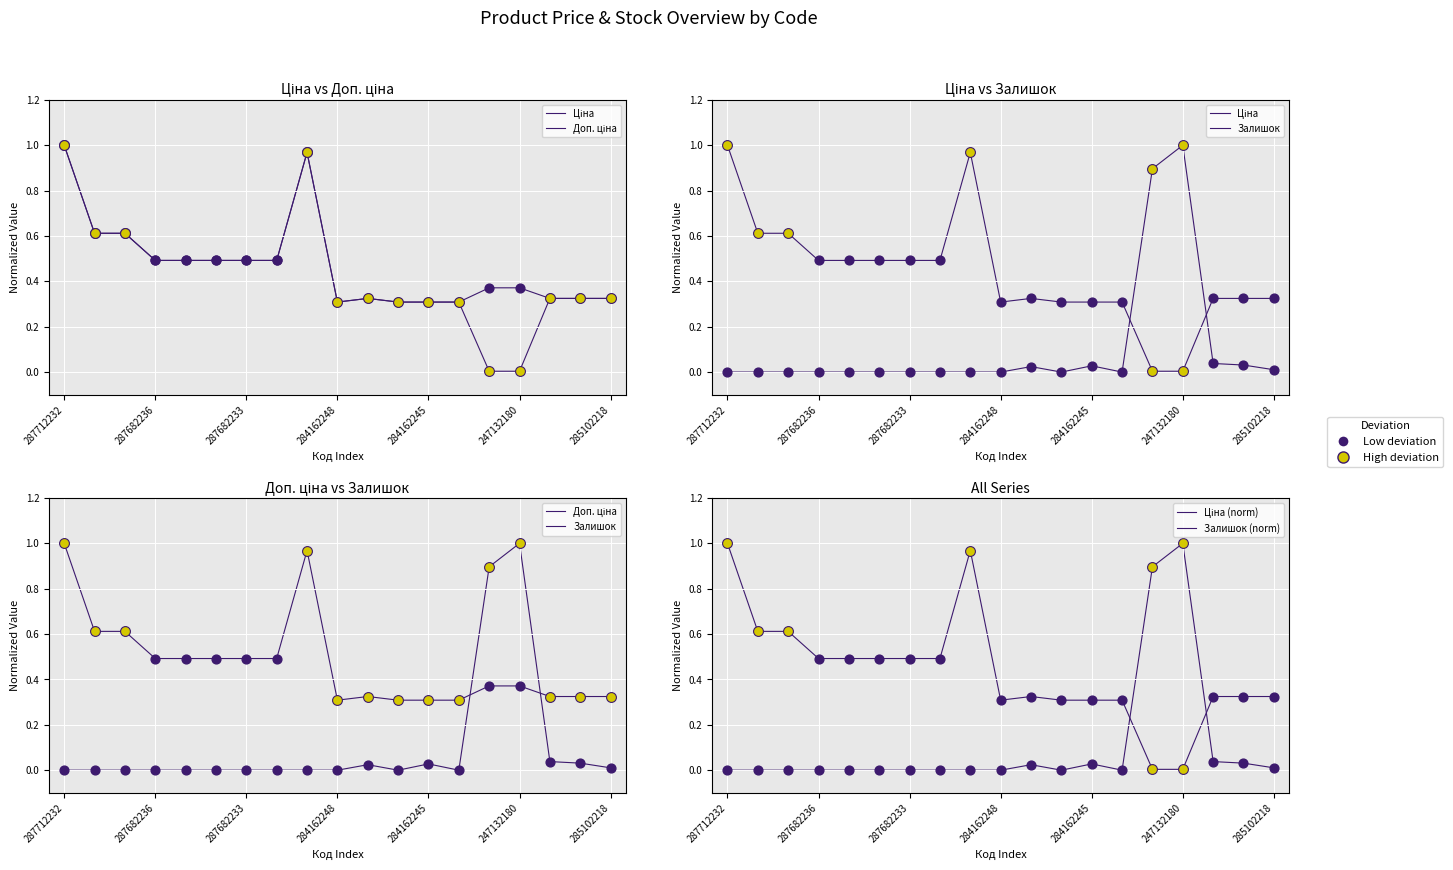

Which series has the largest total across all categories?

Доп. ціна